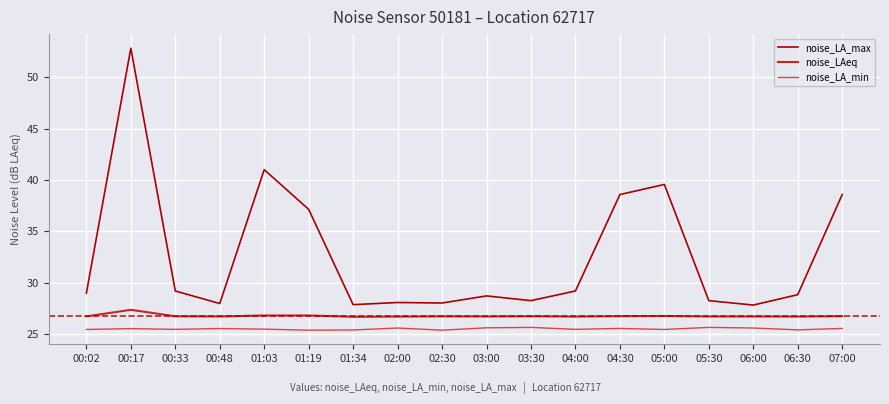

What value does the noise_LA_max series have at 03:30?

28.3